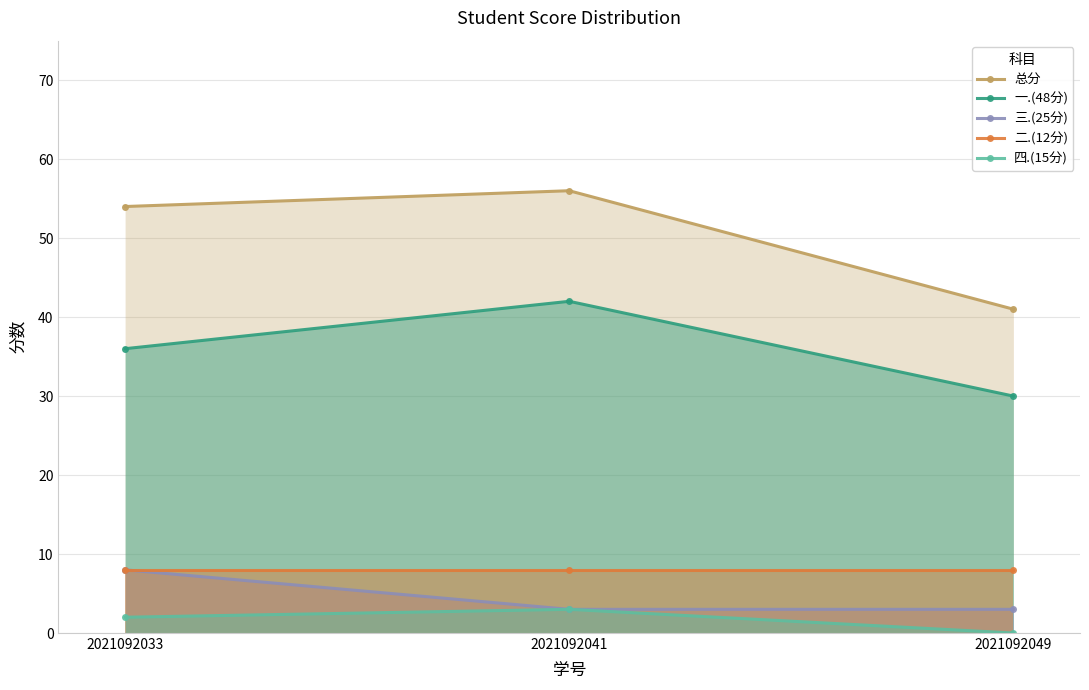

Which series has the widest spread of values?

总分